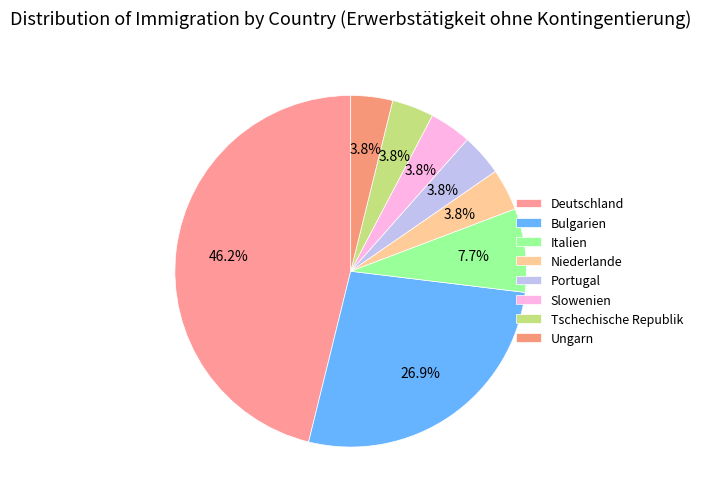

Count the number of slices in the pie.

8